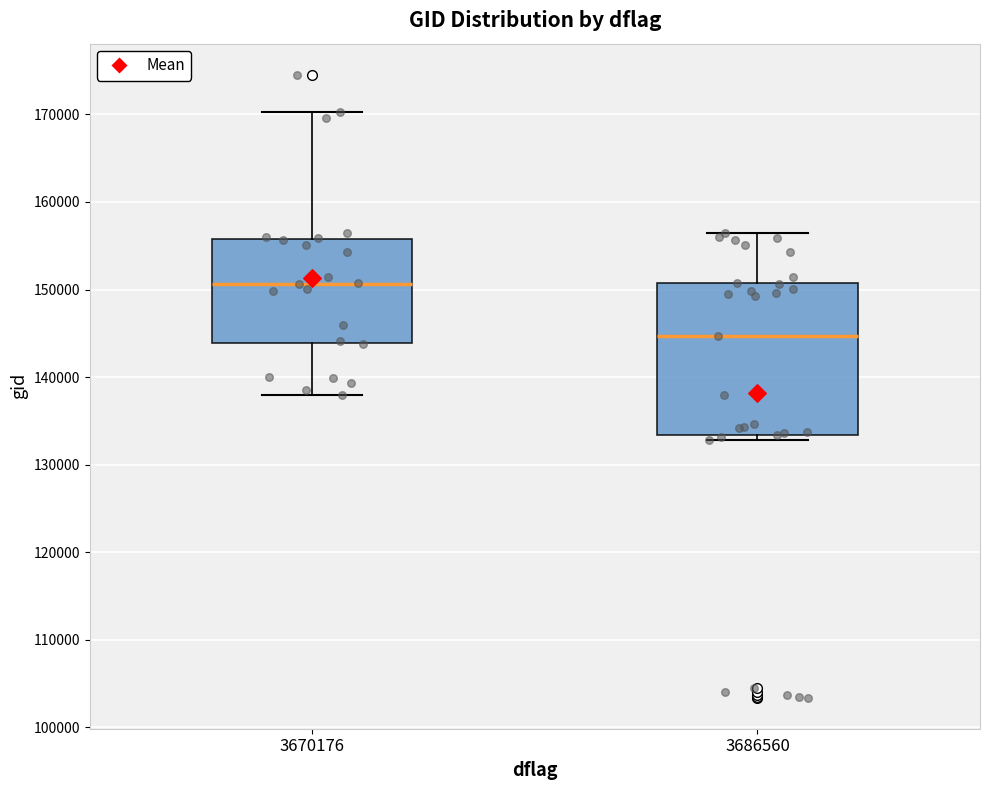

Reading left to right, read every box against the y-axis: the position of its median line, the range the box covers, and the ends of its whiskers. The values are not printed on the chart, so give them approximately, as read against the axis.

3670176: median 151000, box 144000 to 156000, whiskers 138000 to 170000
3686560: median 145000, box 133000 to 151000, whiskers 133000 (just below the box's lower edge) to 156000